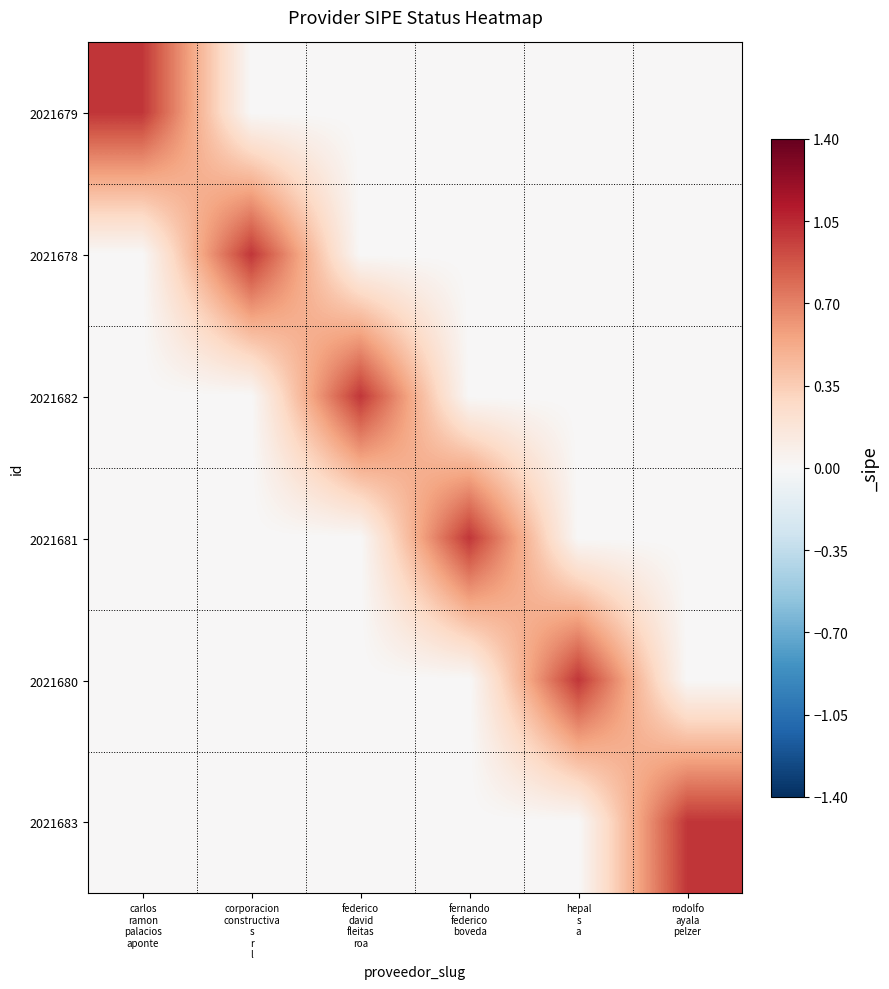

Which has a higher value, carlos
ramon
palacios
aponte or rodolfo
ayala
pelzer?

carlos
ramon
palacios
aponte